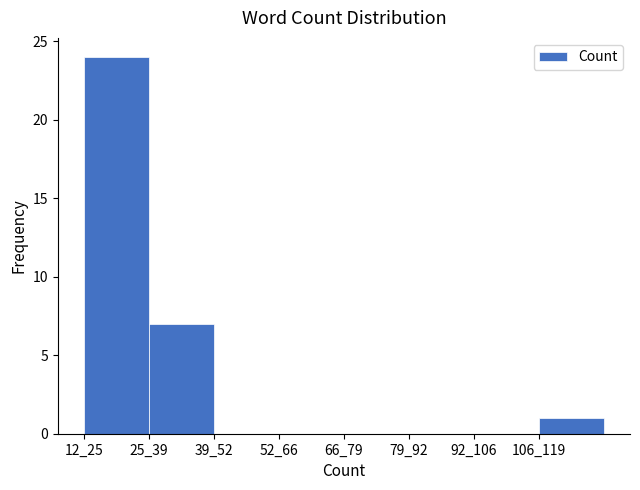

Reading right to left, extract all data points from this chart.

106_119=1	92_106=0	79_92=0	66_79=0	52_66=0	39_52=0	25_39=7	12_25=24